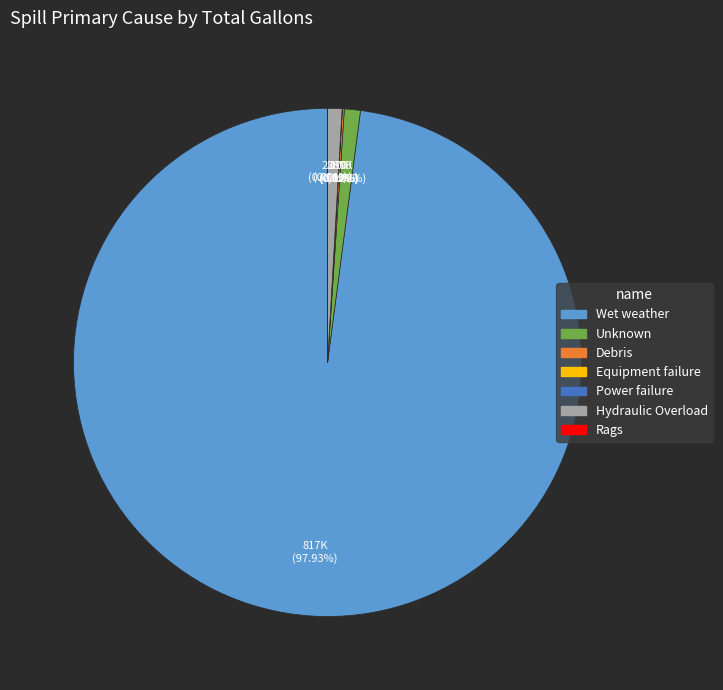

Is it true that Wet weather is 90% of the pie?

False